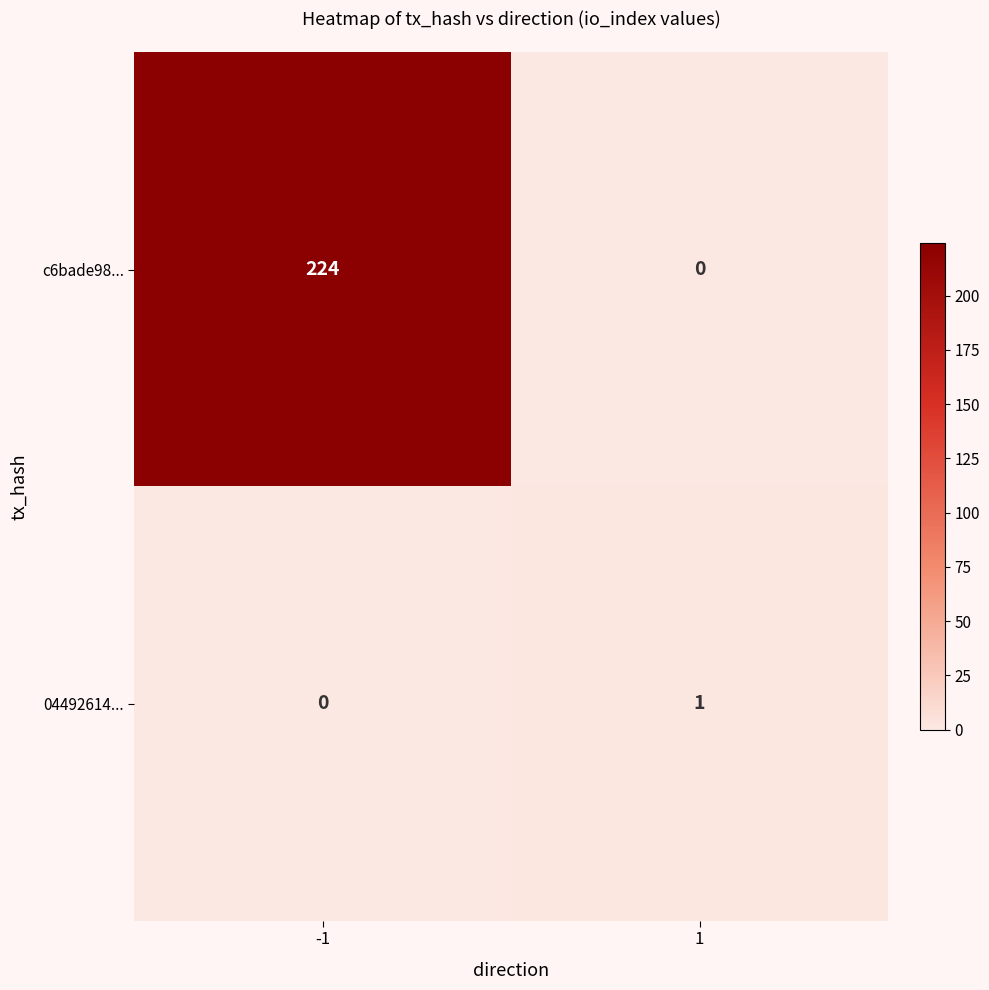

The value of c6bade98... at -1 is 224. True or false?

True